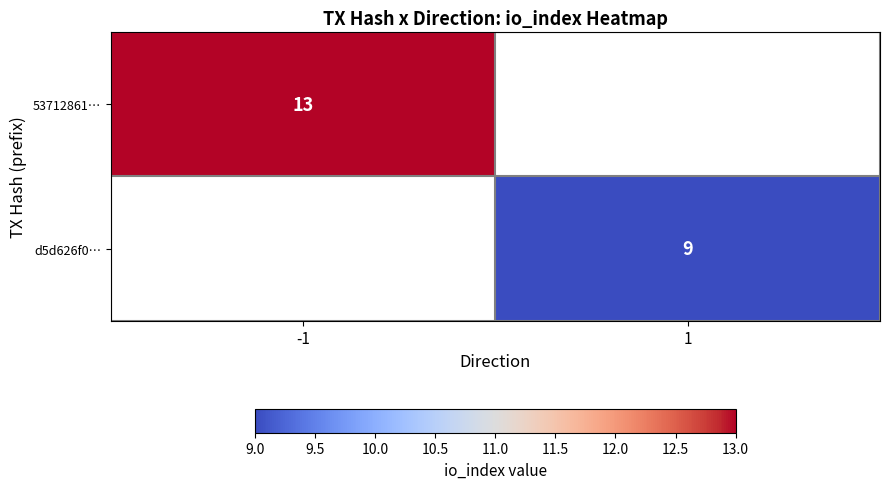

Is it true that d5d626f0… equals 4 at 1?

False